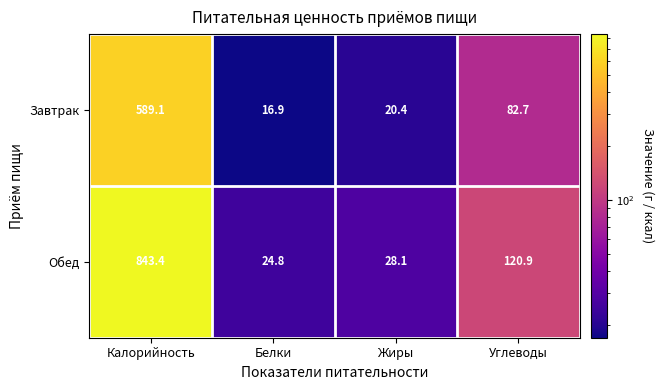

The Обед series shows 24.8 at Белки. True or false?

True